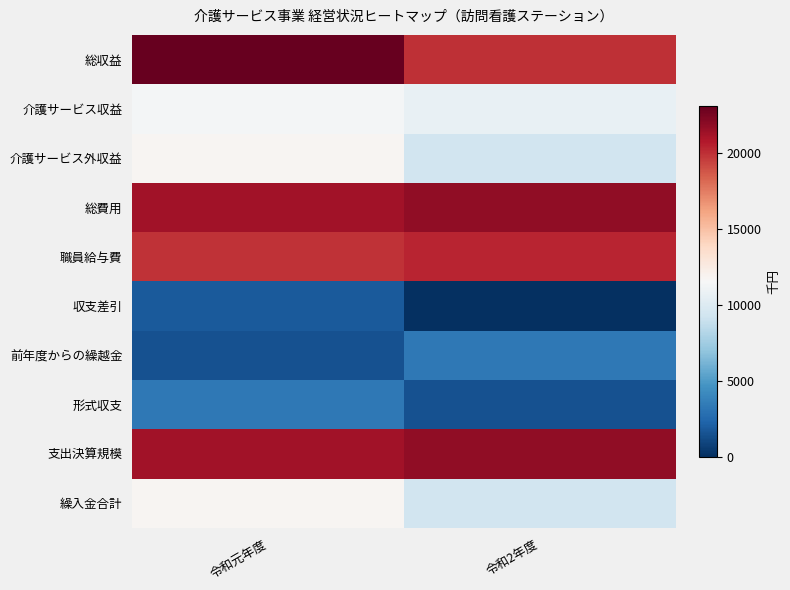

Between 令和元年度 and 令和2年度, which series saw the biggest shift?

収支差引